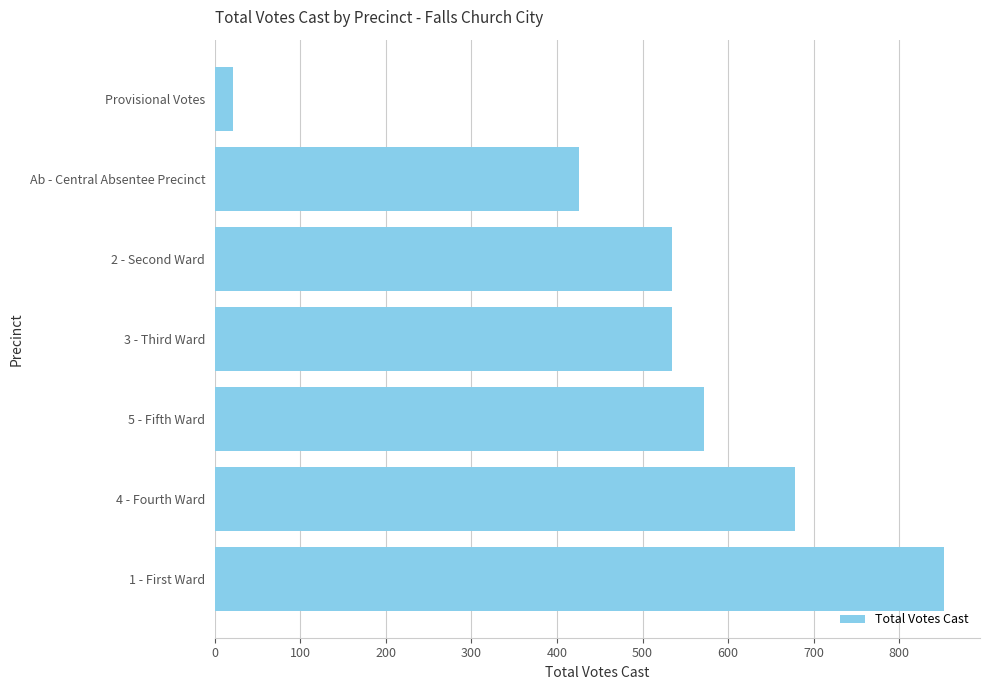

What is the sum of all values?

3618